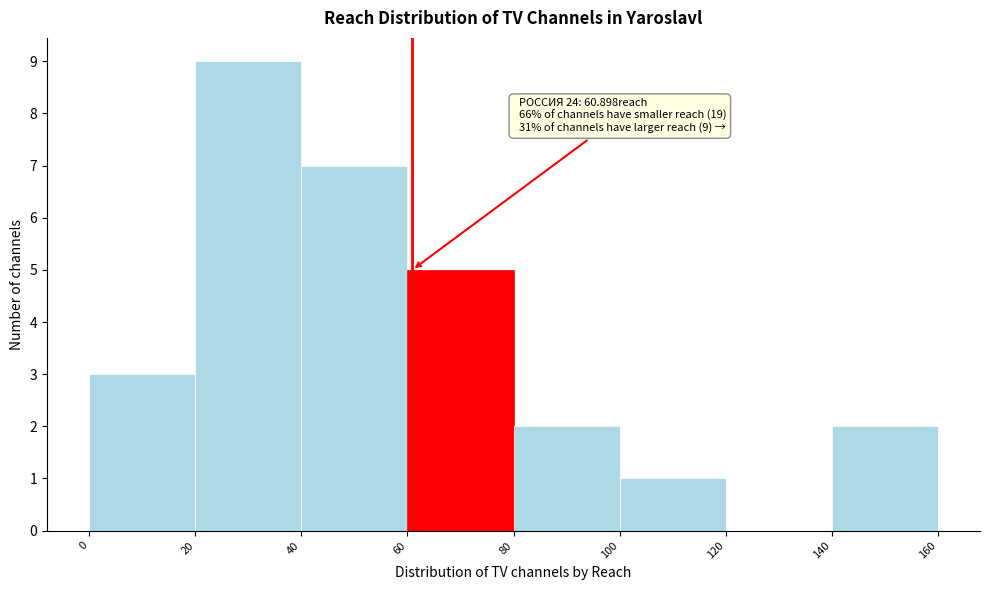

Over which range of the x-axis is the bar tallest?

20 to 40